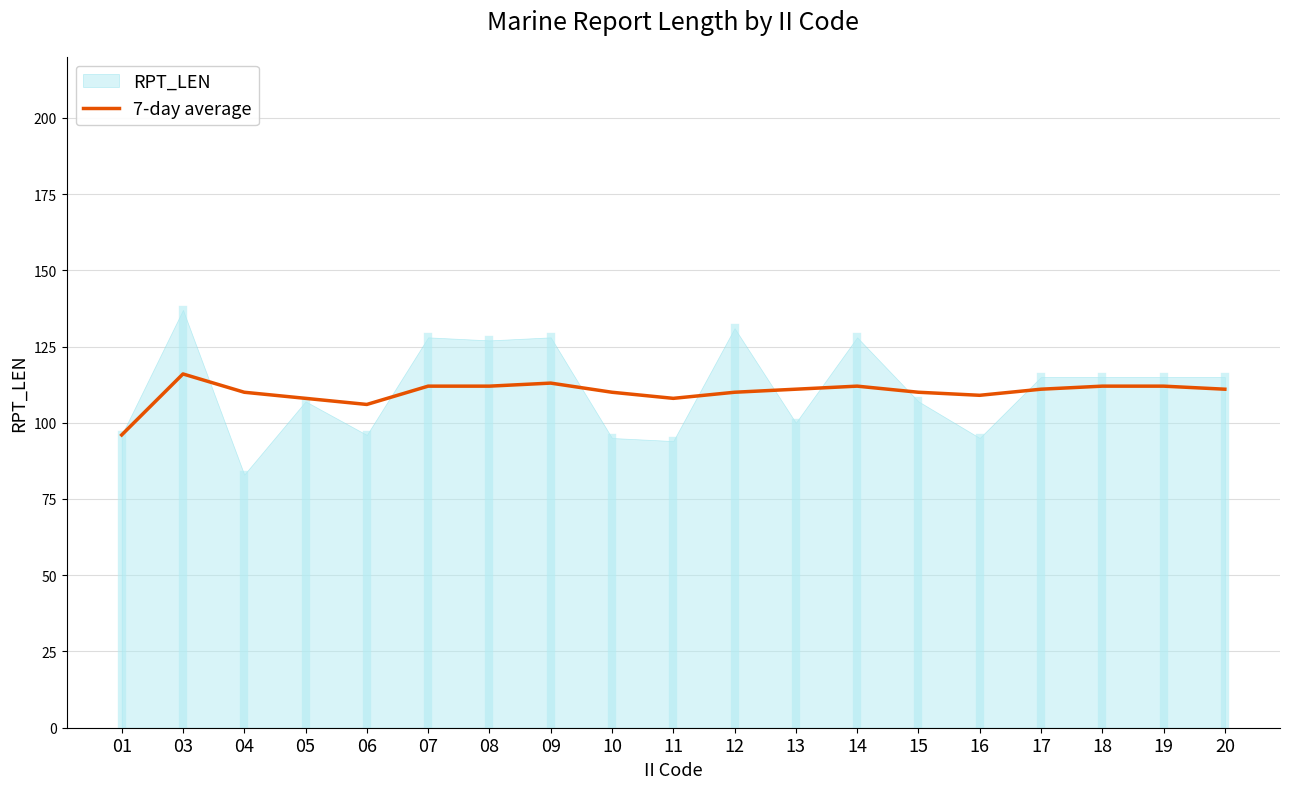

What is the highest value of the 7-day average series?

116